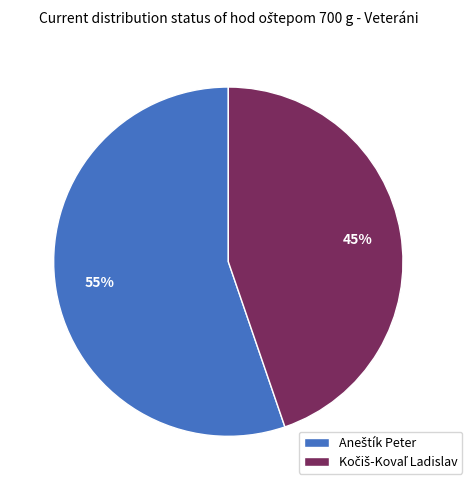

Is there any slice that represents more than half of the pie?

Yes